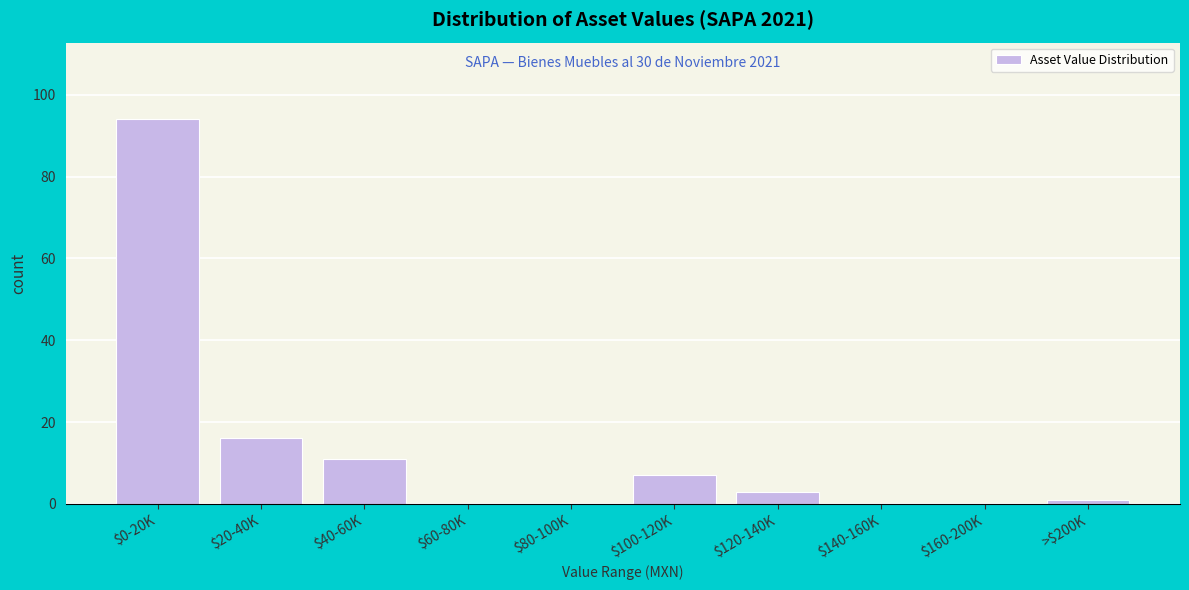

Where is the data nearest to the value 47?

$20-40K